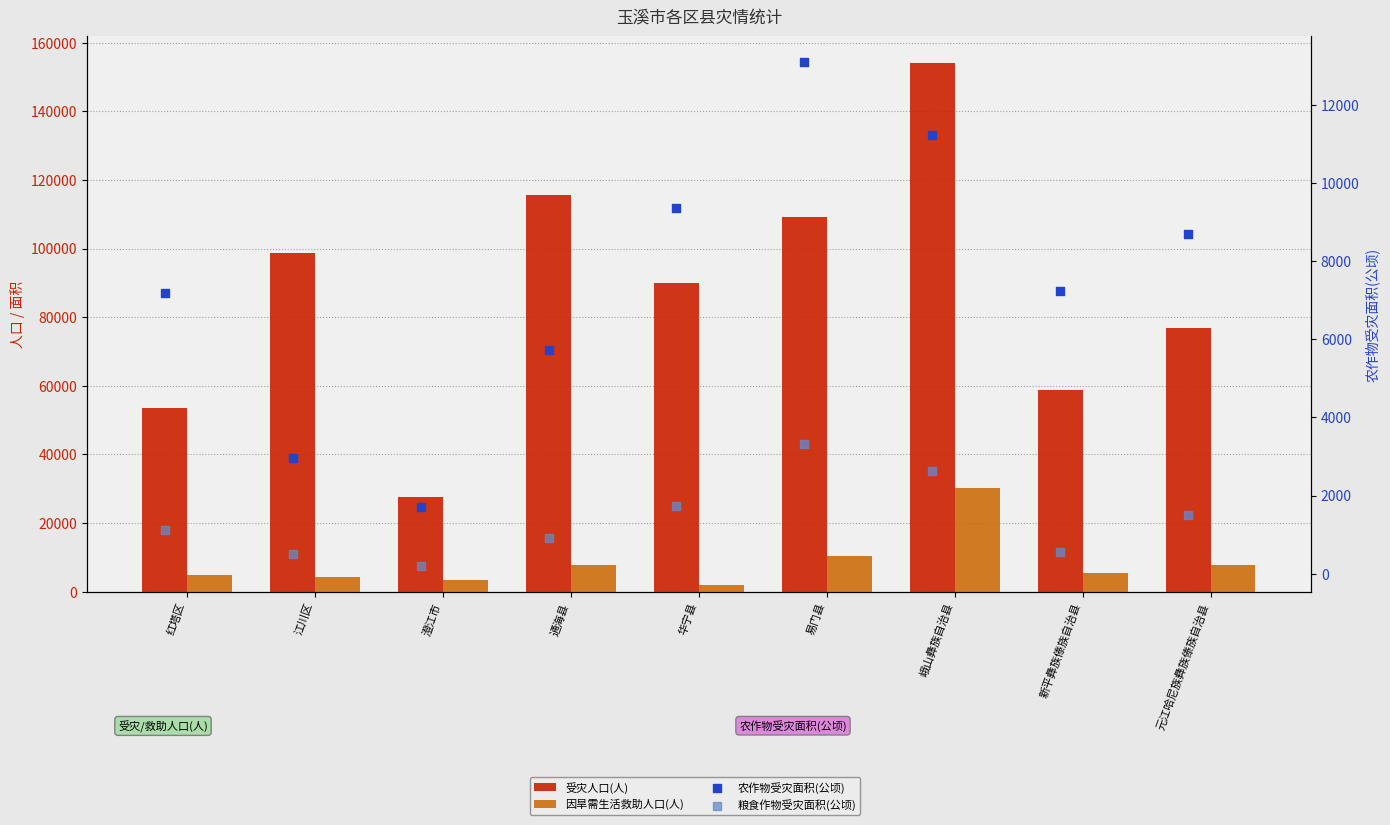

What are all the series names shown in the legend?

受灾人口(人), 因旱需生活救助人口(人), 农作物受灾面积(公顷), 粮食作物受灾面积(公顷)